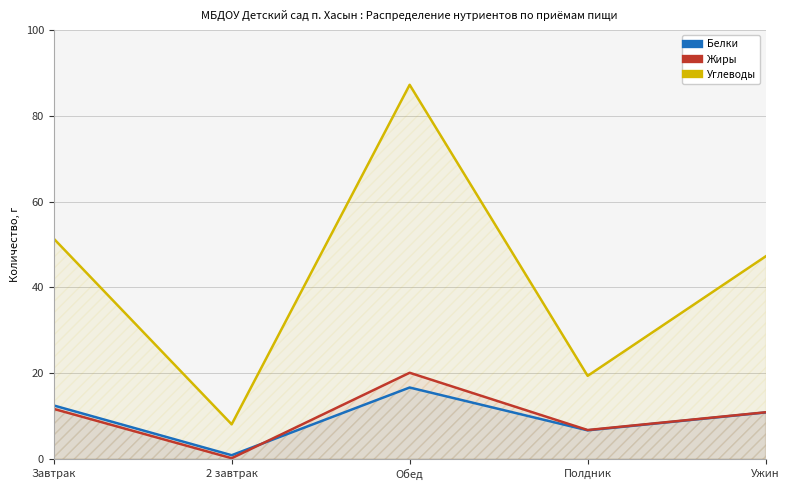

True or false: Жиры has a value of 20.1 at Обед.

True